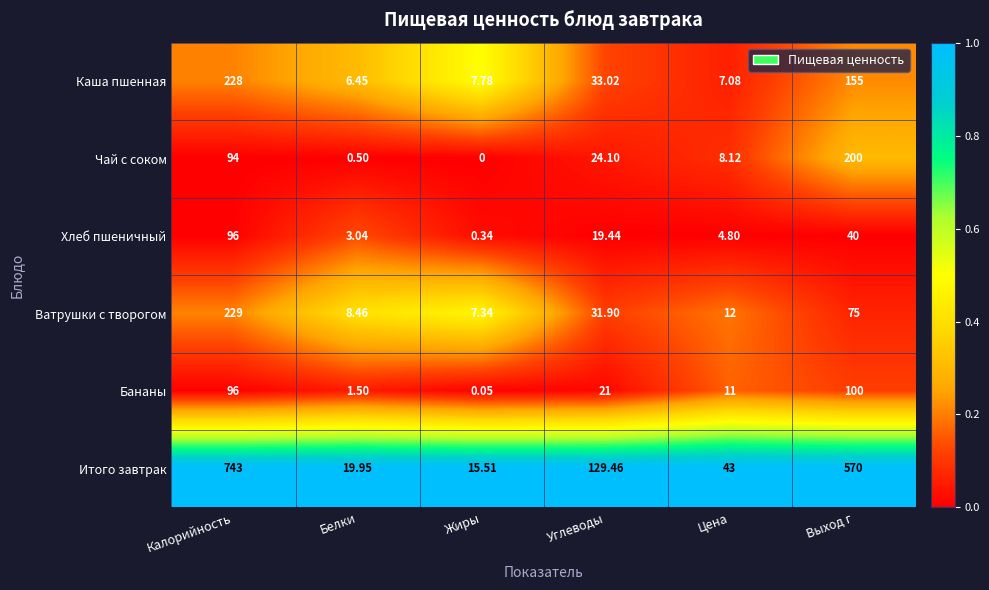

Which series has the largest range (max minus min)?

Итого завтрак